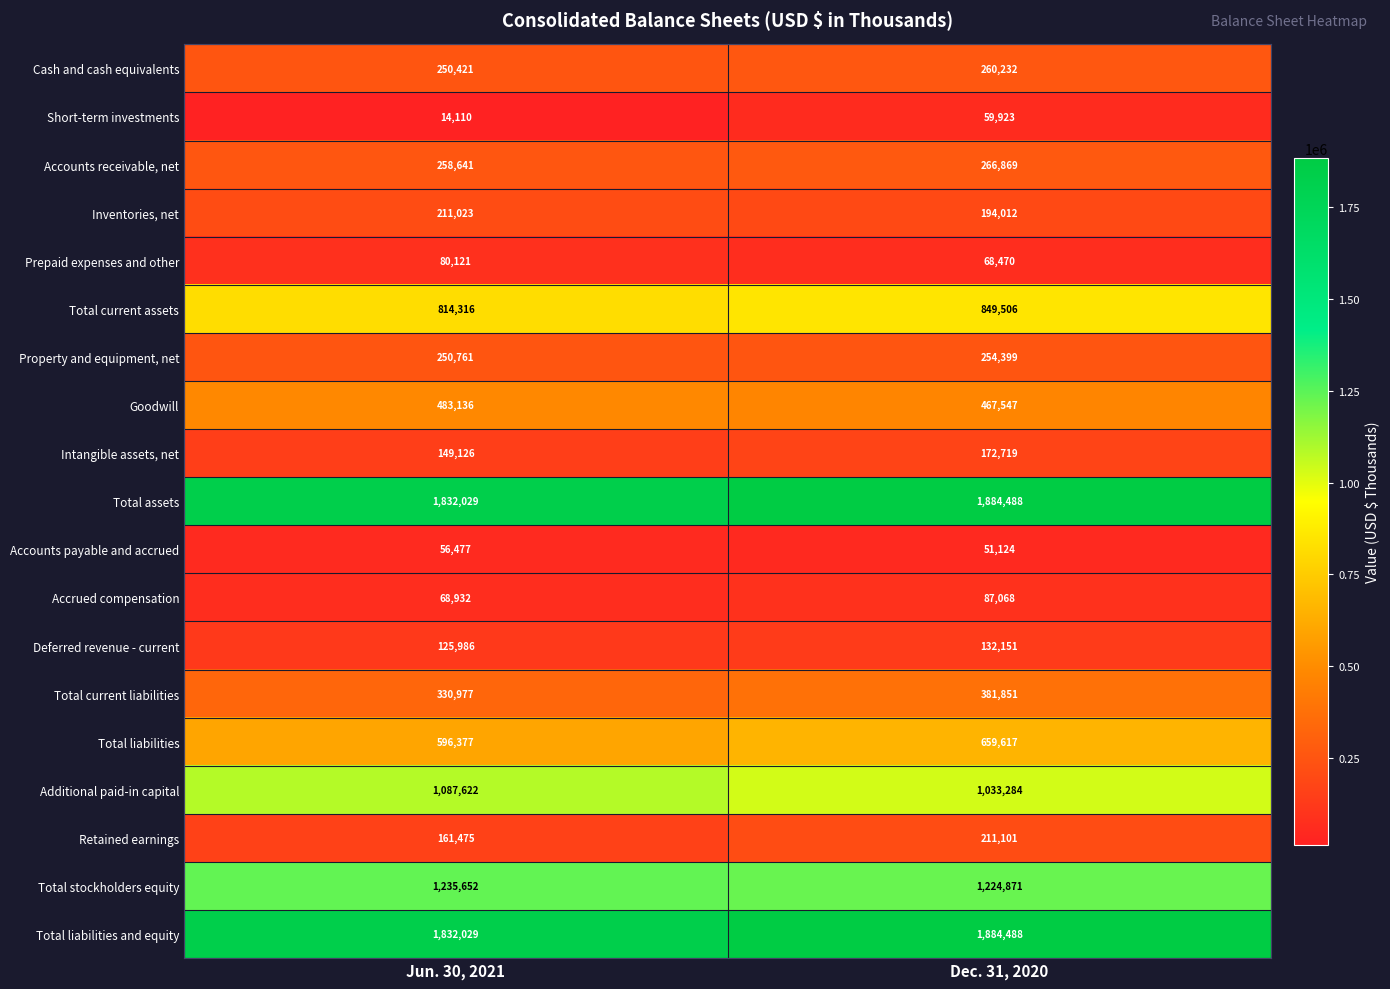

What is the difference between the highest and lowest values at Jun. 30, 2021?

1817919